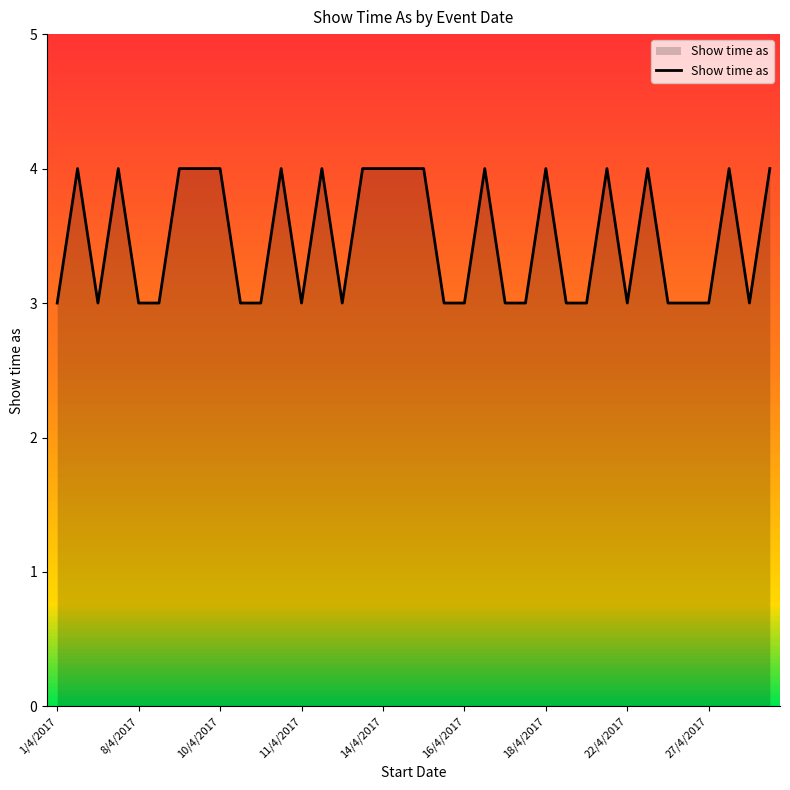

Where is the data nearest to the value 3?

1/4/2017